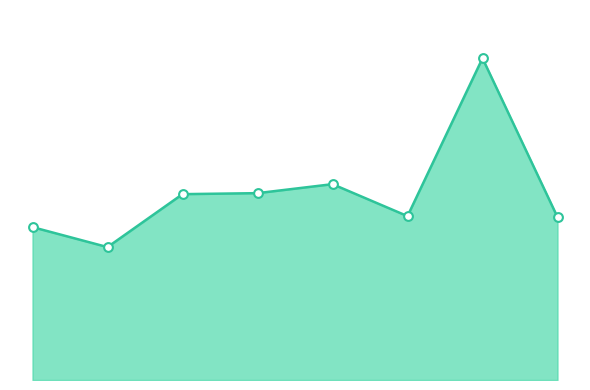

Does the chart have visible grid lines?

No